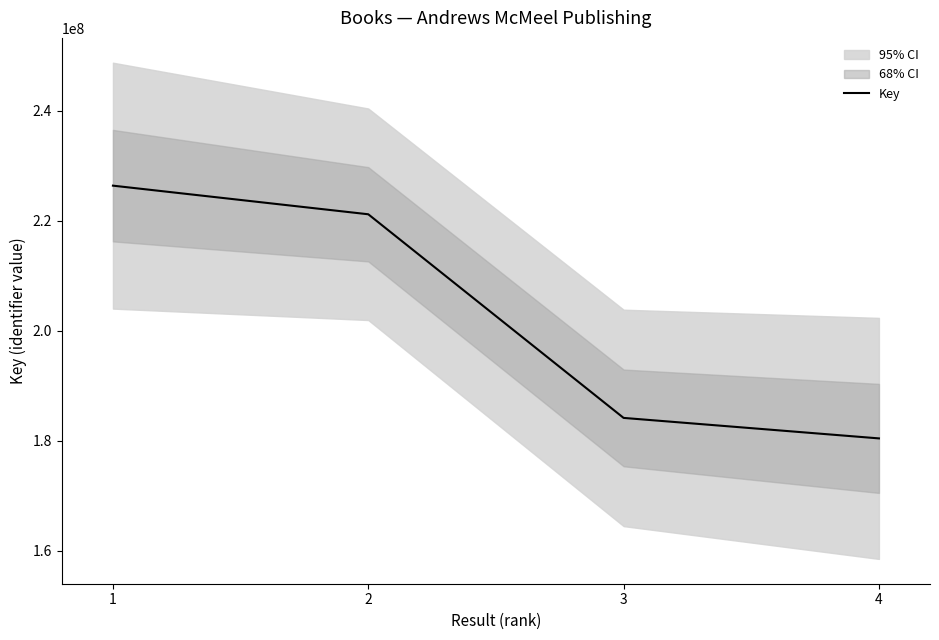

What is the difference between the maximum and minimum values?

45973894